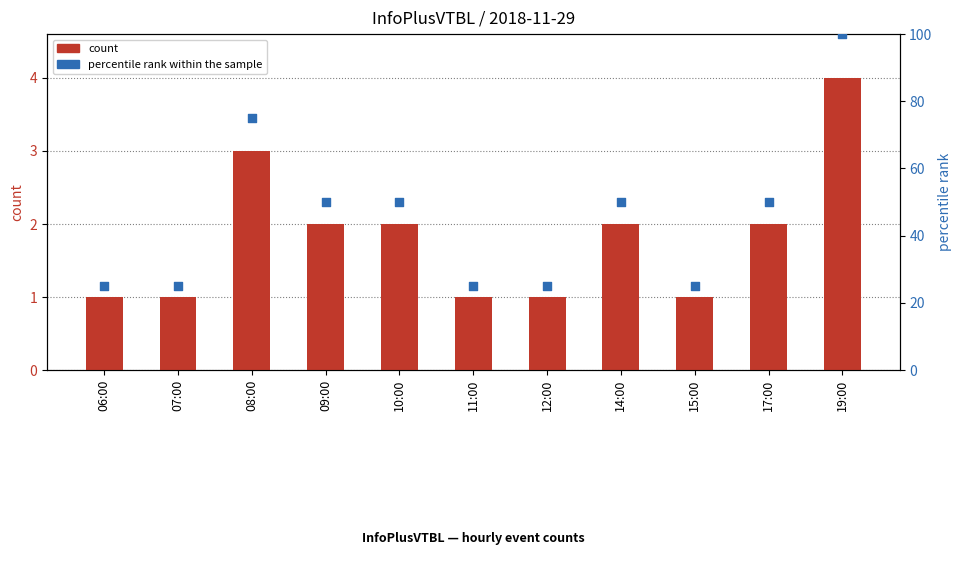

Which series has the widest spread of Y values?

percentile rank within the sample